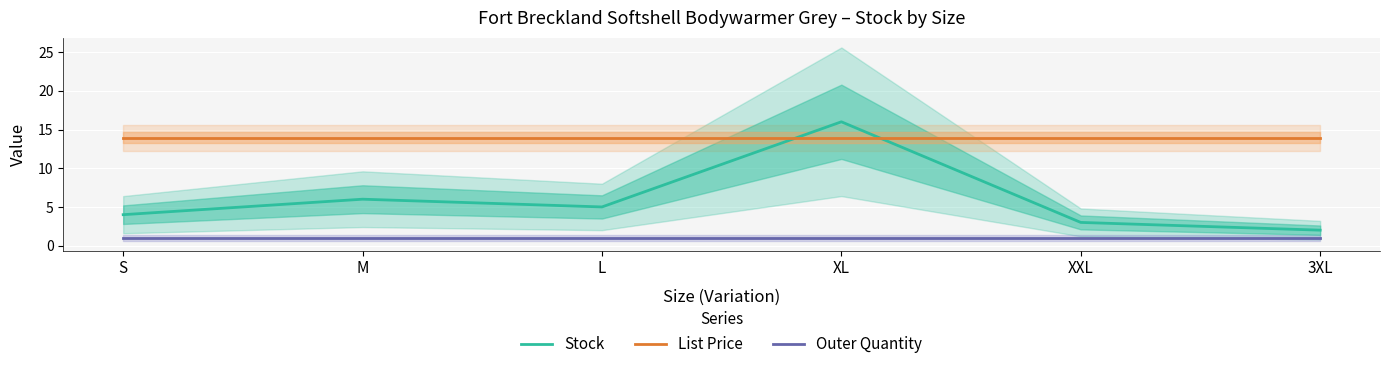

What is the total value across all series at L?

19.9